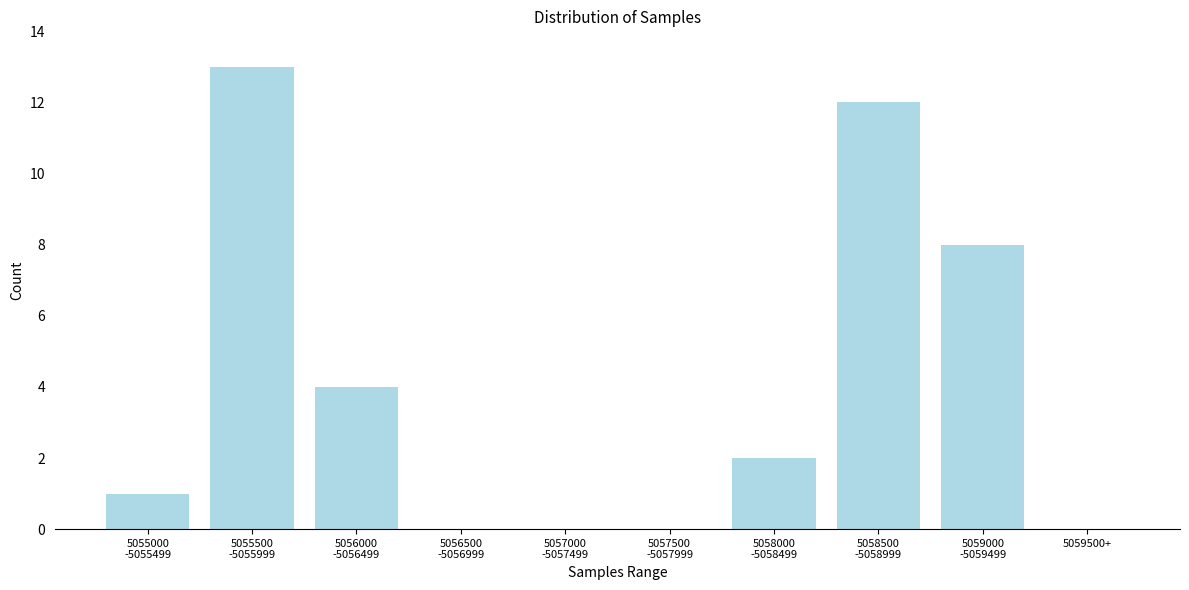

The value at 5059500+ is 4. True or false?

False